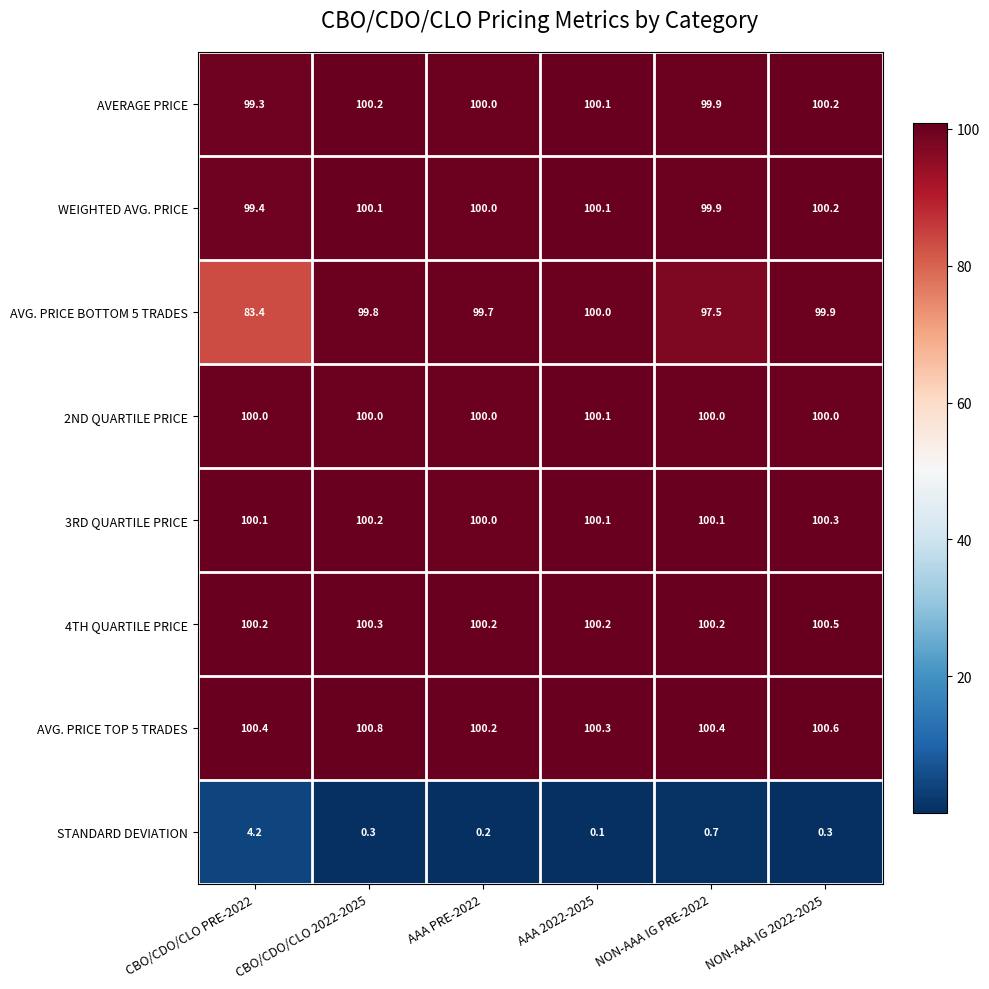

The AVG. PRICE TOP 5 TRADES series shows 41.7 at AAA PRE-2022. True or false?

False